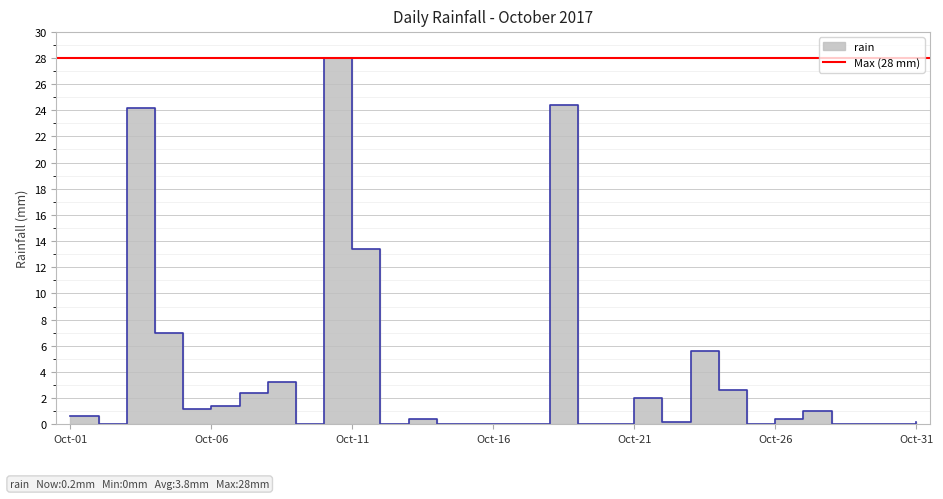

Which label corresponds to the smallest value in the chart?

2017-10-02